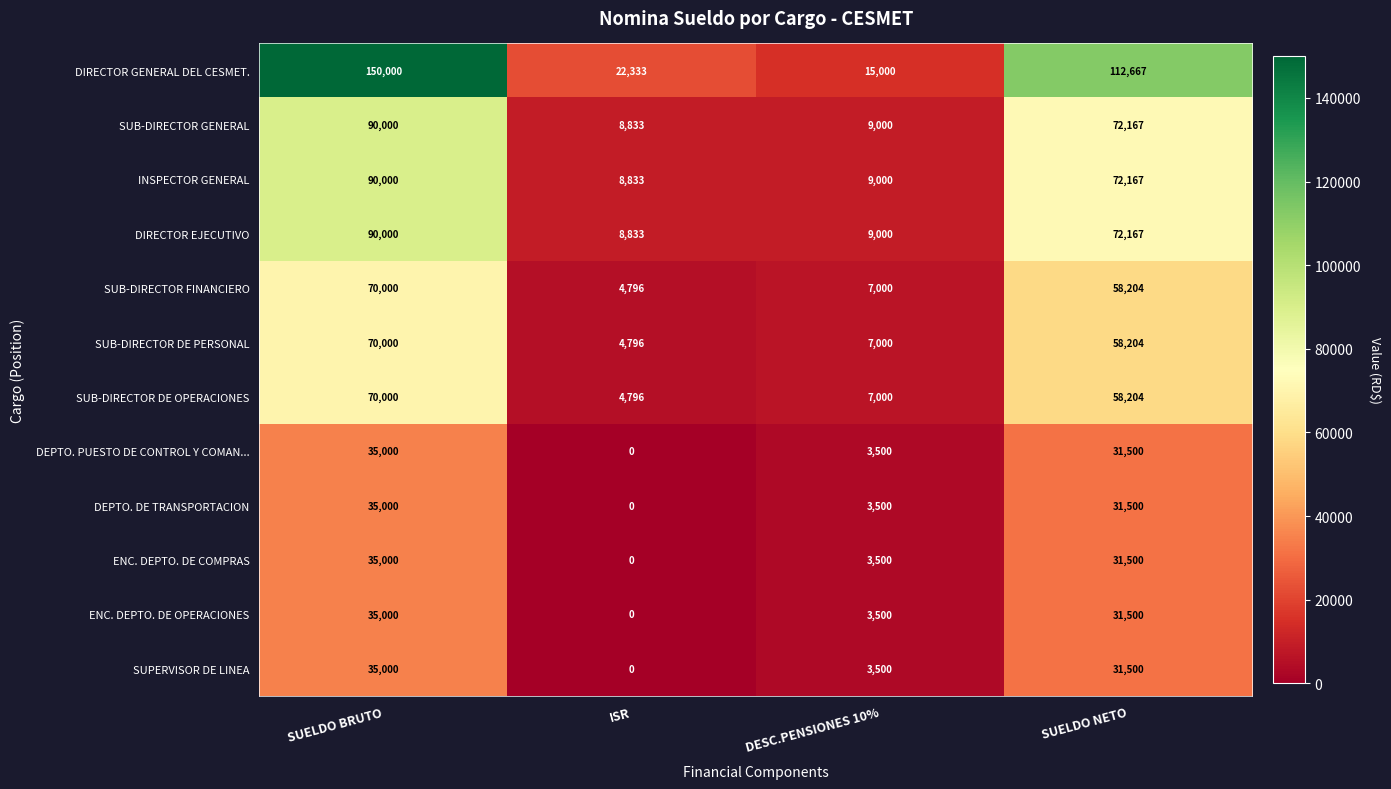

How many values in the DEPTO. DE TRANSPORTACION series are below 31500?

2